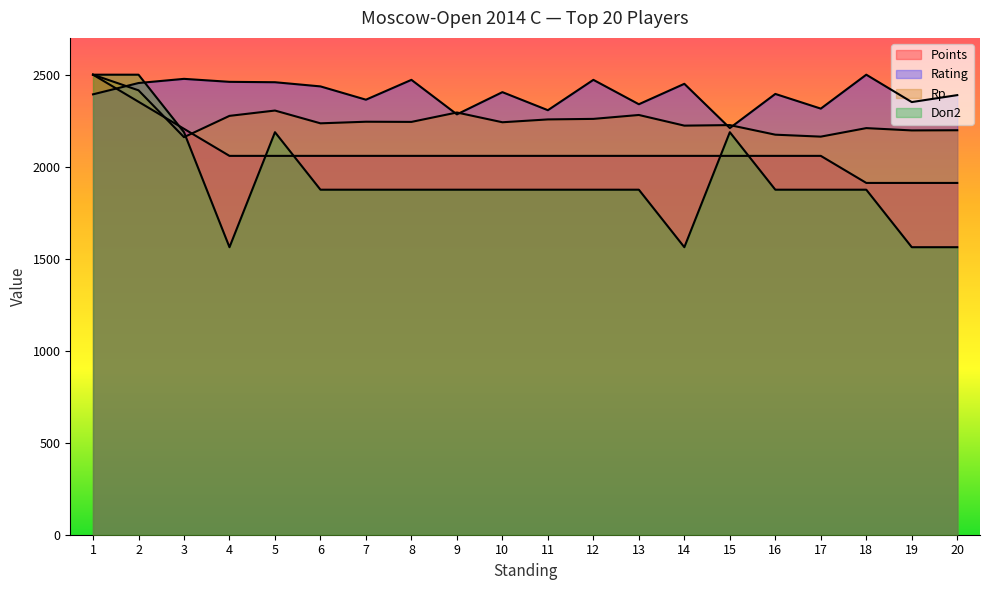

In Rating, how many points are lower than both neighbors (excluding endpoints)?

7